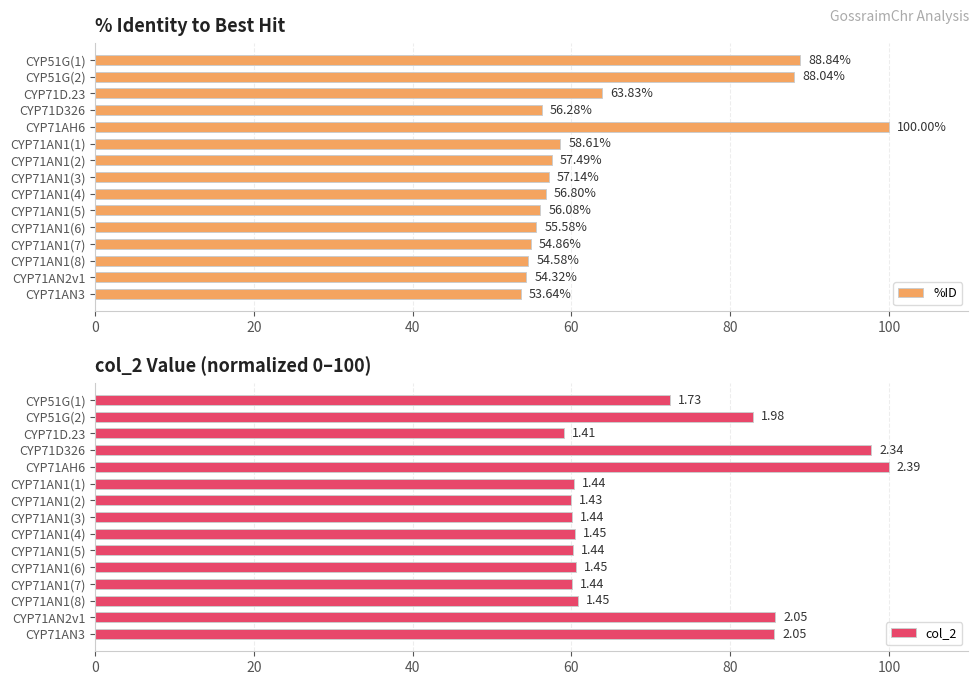

What are all the series names shown in the legend?

%ID, col_2